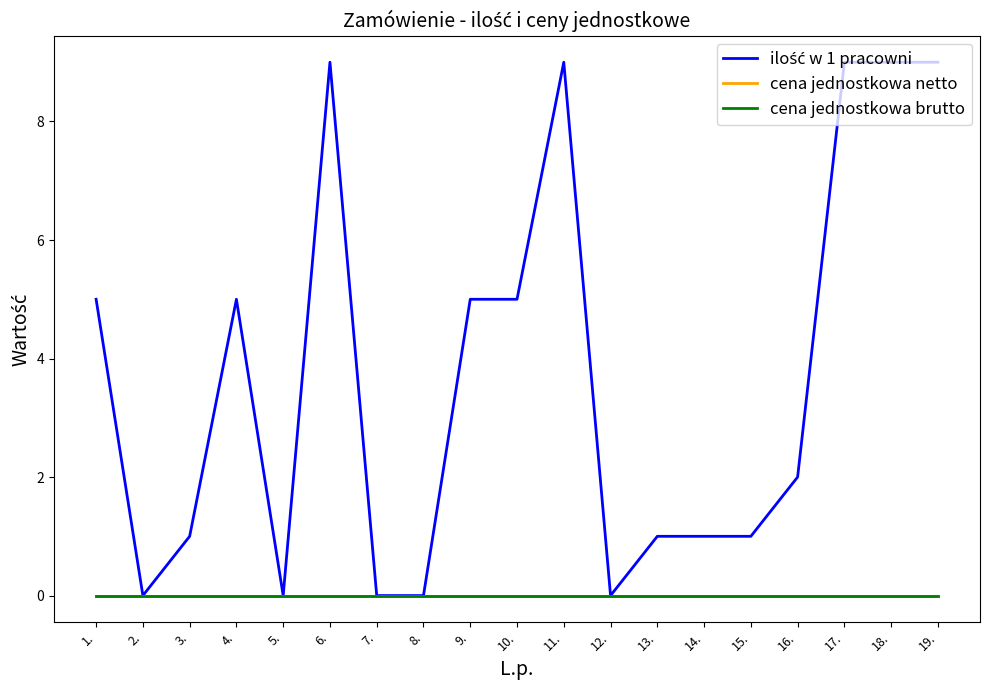

Reading left to right, list all the values displayed in this chart.

ilość w 1 pracowni: 5	0	1	5	0	9	0	0	5	5	9	0	1	1	1	2	9	9	9
cena jednostkowa netto: 0	0	0	0	0	0	0	0	0	0	0	0	0	0	0	0	0	0	0
cena jednostkowa brutto: 0	0	0	0	0	0	0	0	0	0	0	0	0	0	0	0	0	0	0